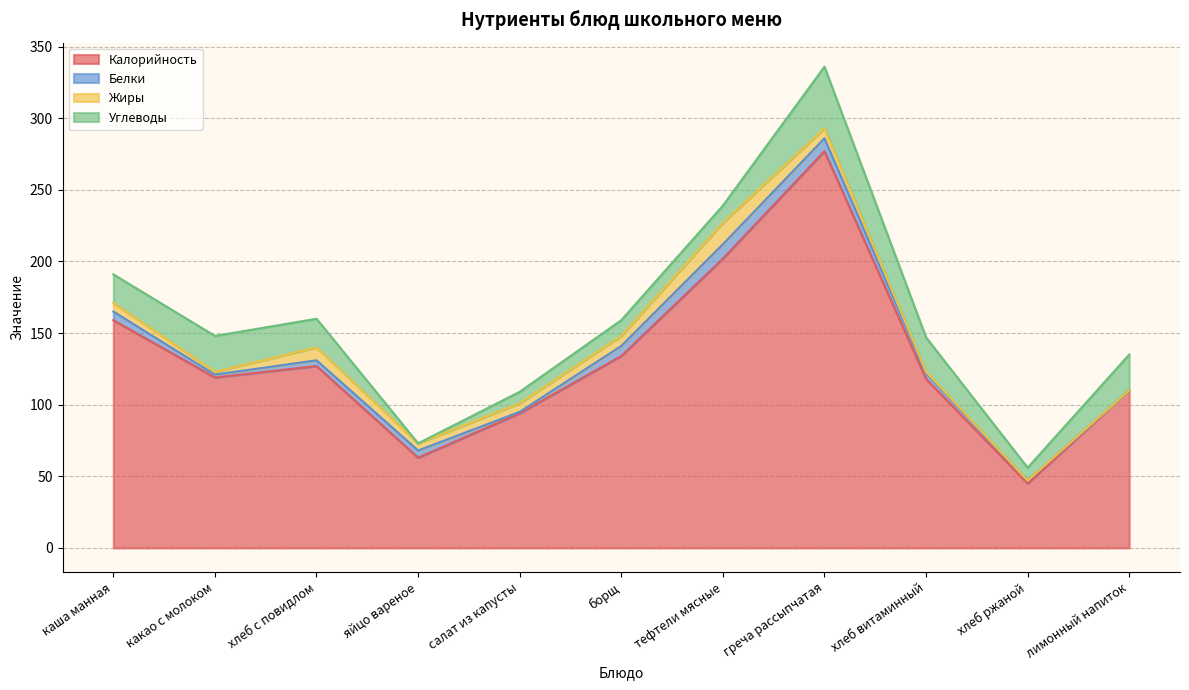

Between хлеб витаминный and какао с молоком, which is larger?

какао с молоком